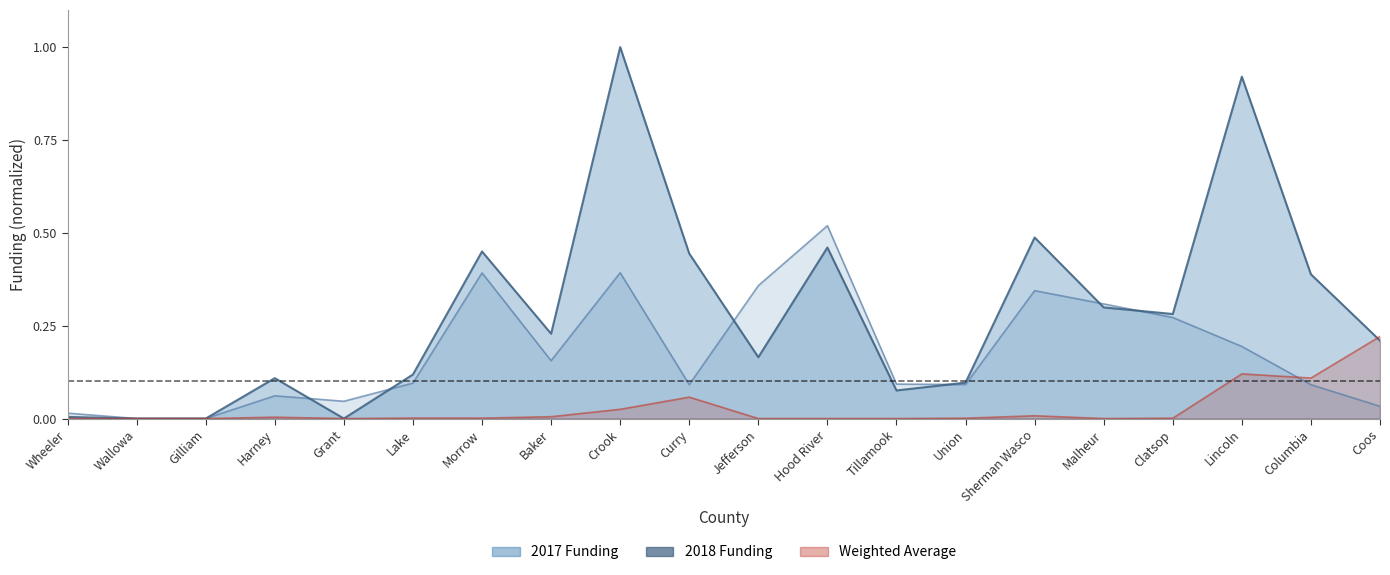

What position from the right is Malheur?

5